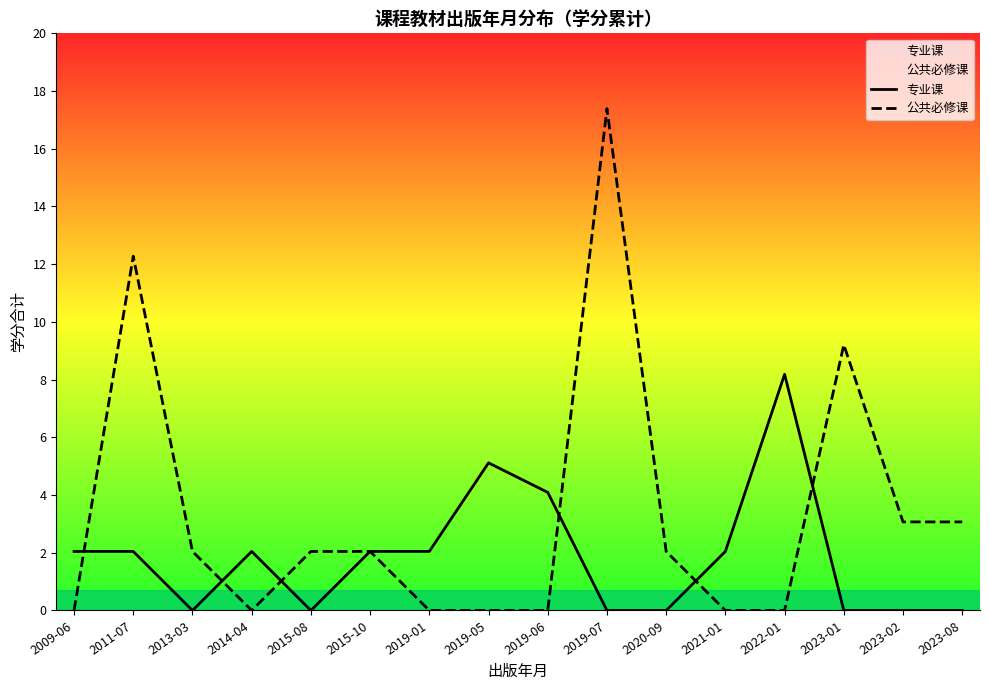

What is the total value across all series at 2019-06?

4